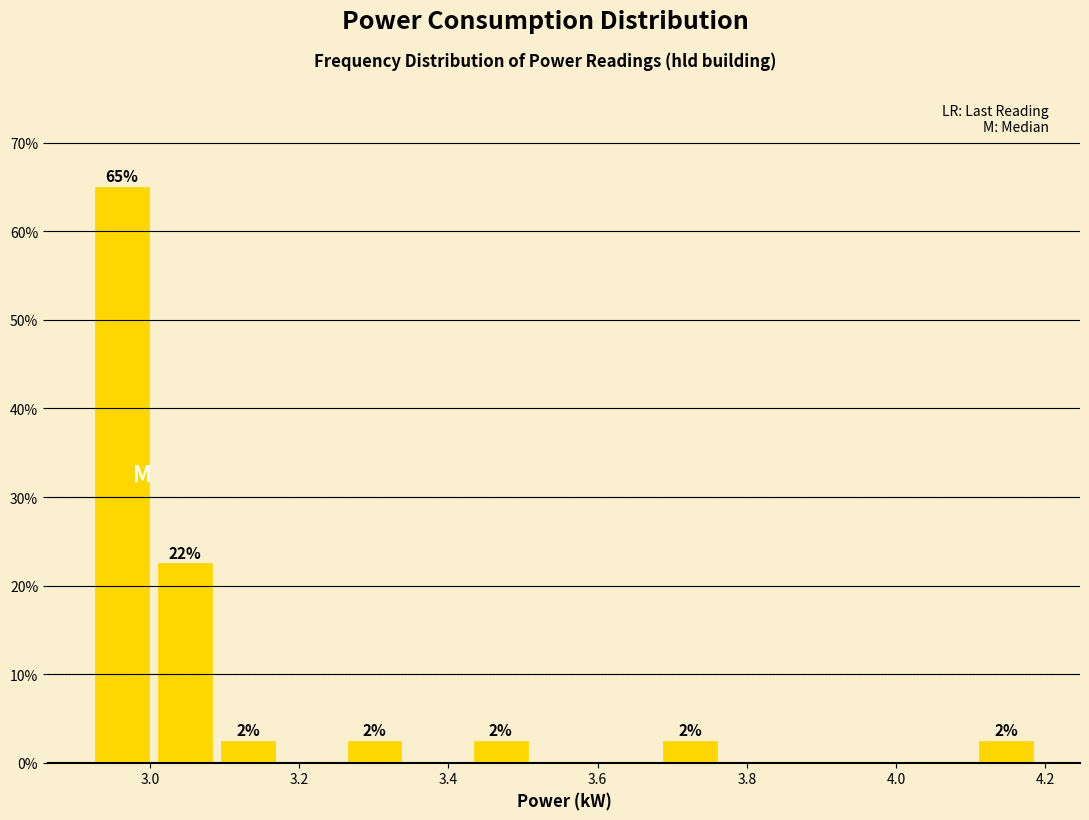

Over which range of the x-axis is the bar tallest?

2.92 to 3.00